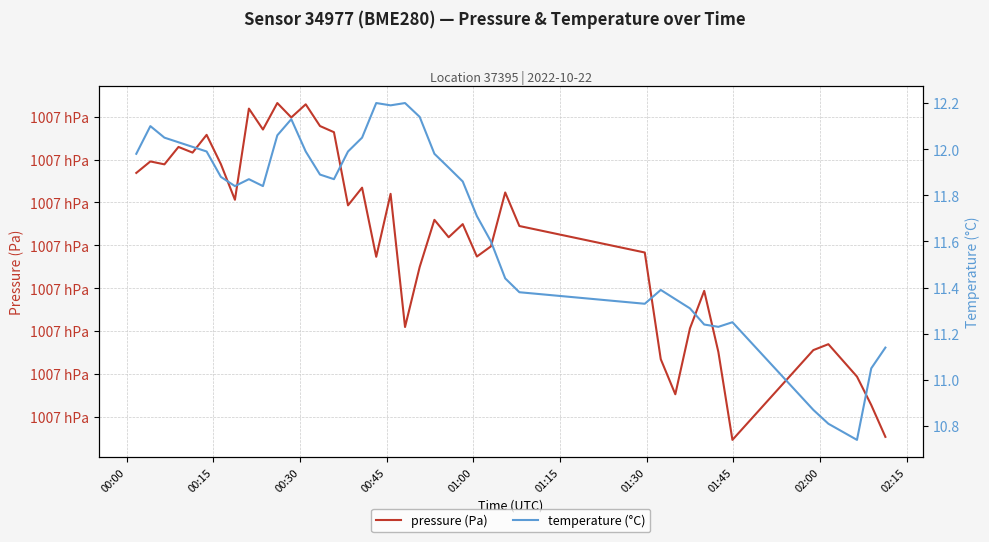

How many data points in pressure (Pa) are above 100677?

22